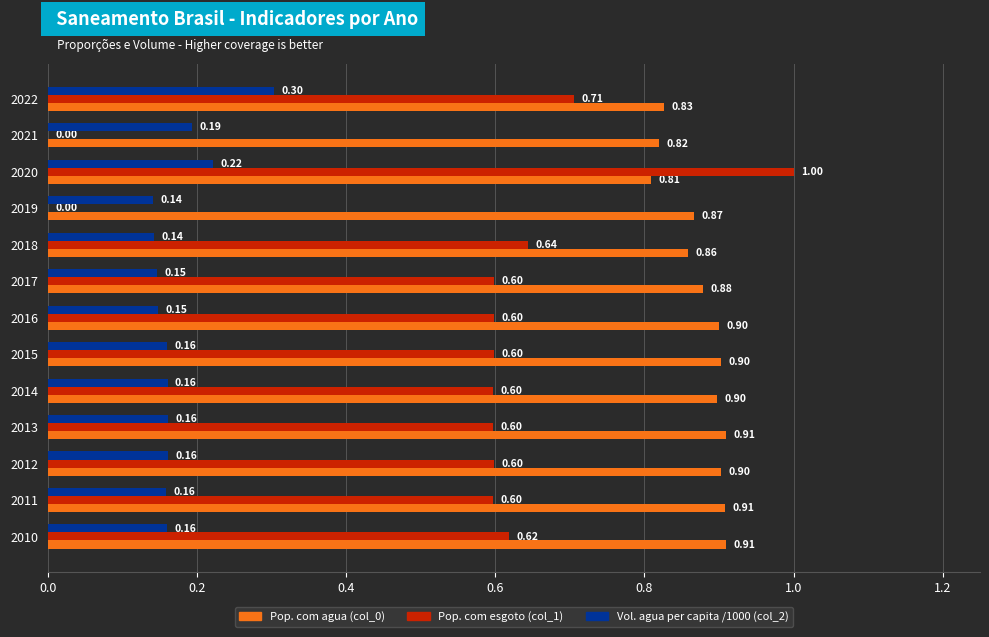

What is the maximum value for Pop. com agua (col_0)?

0.9